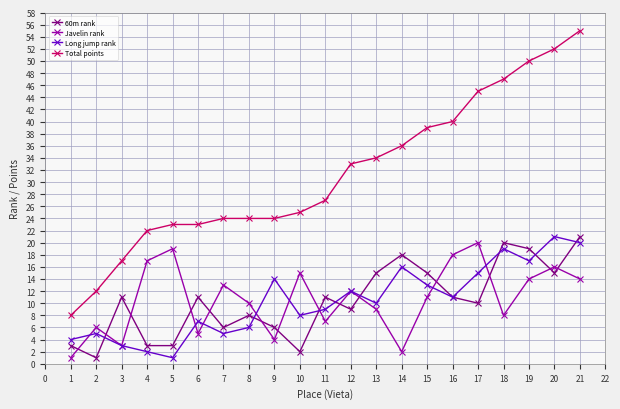

What is the difference between the 60m rank values at 2 and 10?

1